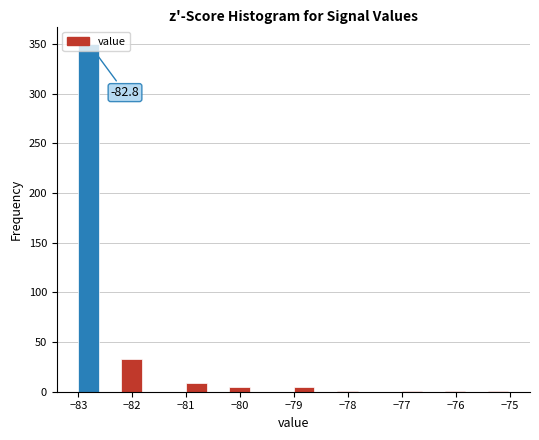

Over which range of the x-axis is the bar tallest?

-83.0 to -82.6